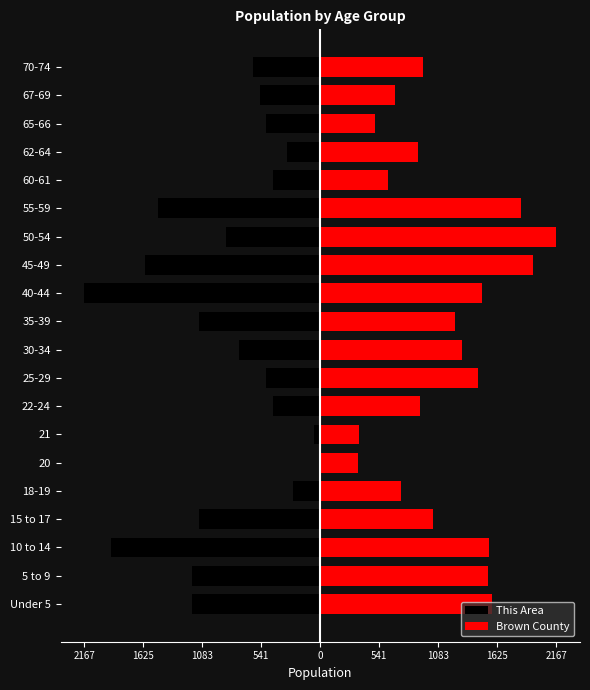

What is the difference between the maximum and minimum values in the Brown County series?

1823.0